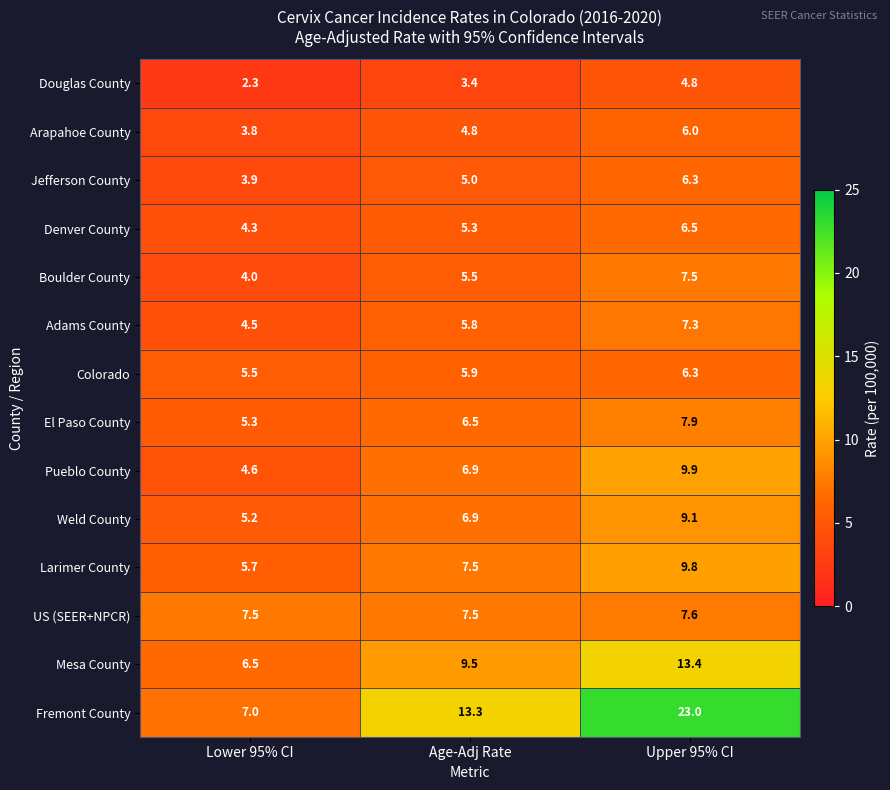

Which series changed the most between Lower 95% CI and Upper 95% CI?

Fremont County